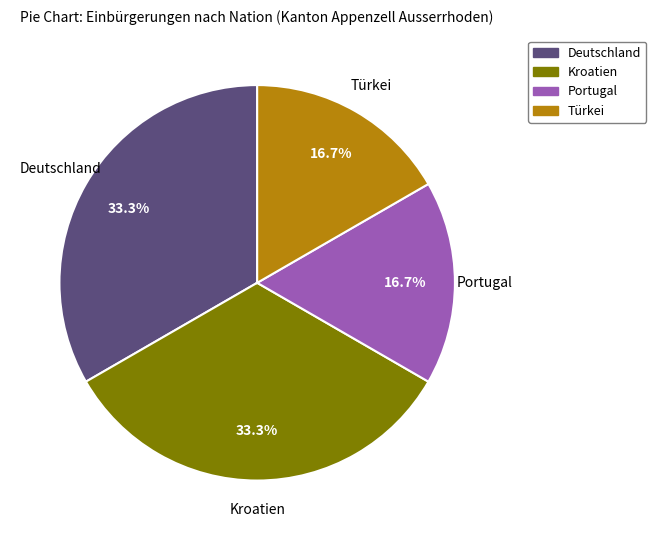

The Kroatien slice represents 33% of the pie. True or false?

True